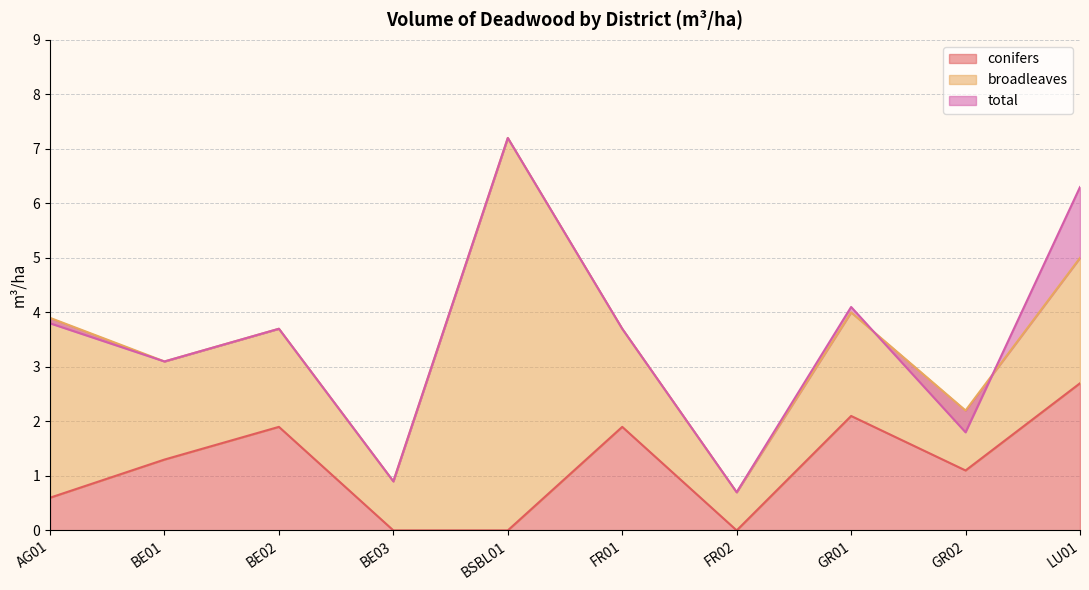

How many values in the conifers series exceed 1?

6